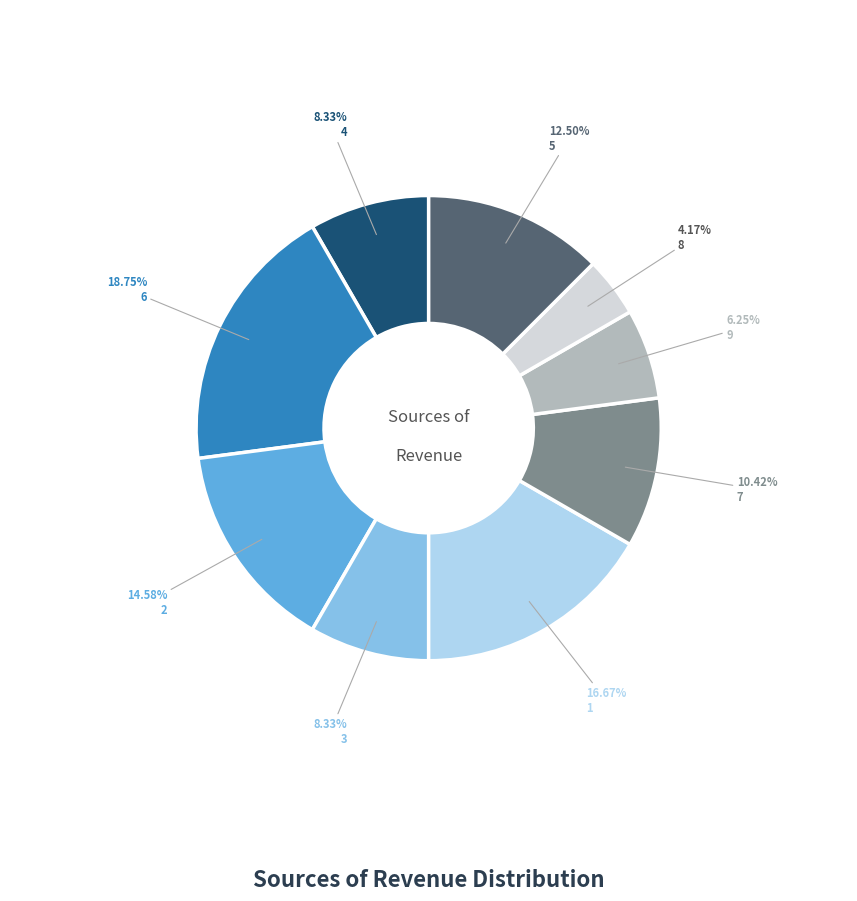

Which slice is the smallest?

8